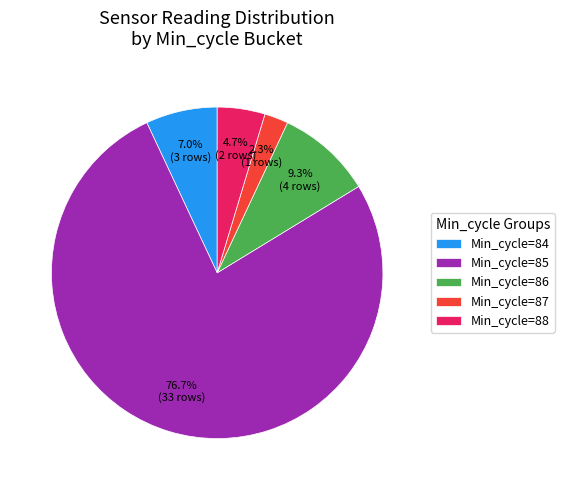

Between Min_cycle=85 and Min_cycle=86, which is larger?

Min_cycle=85